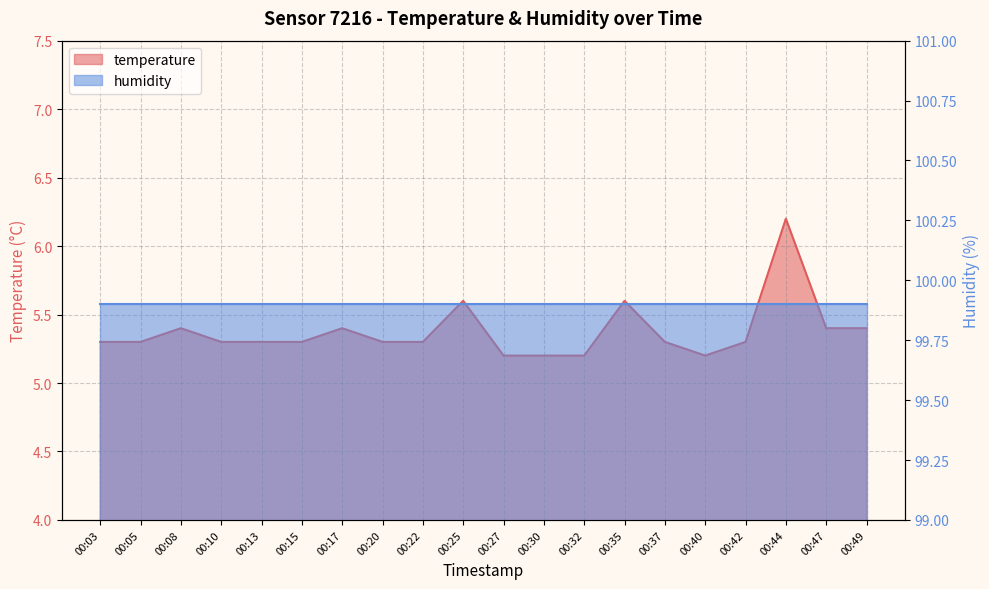

List the labels in order of value, smallest first.

00:27, 00:30, 00:32, 00:40, 00:03, 00:05, 00:10, 00:13, 00:15, 00:20, 00:22, 00:37, 00:42, 00:08, 00:17, 00:47, 00:49, 00:25, 00:35, 00:44